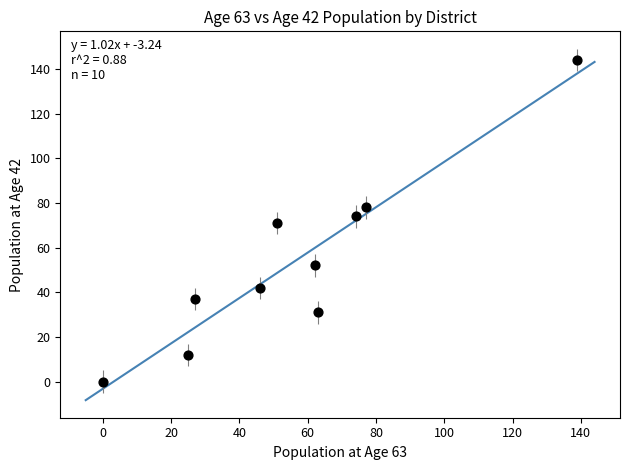

What is the range of X values (max minus min)?

139